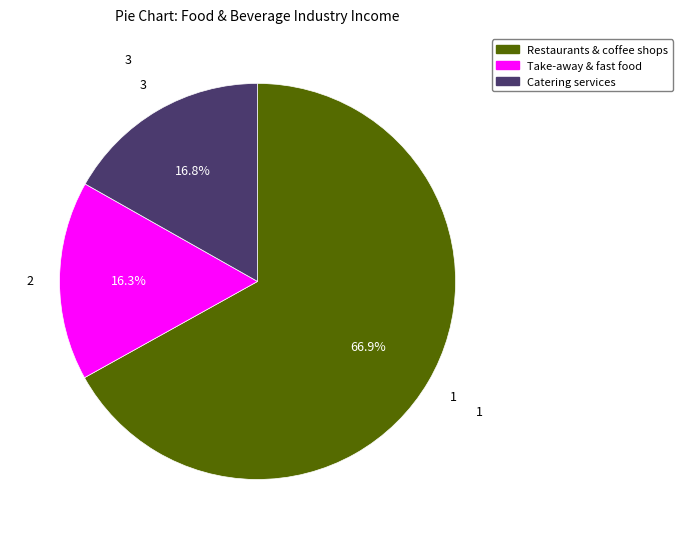

Is there any slice that represents more than half of the pie?

Yes